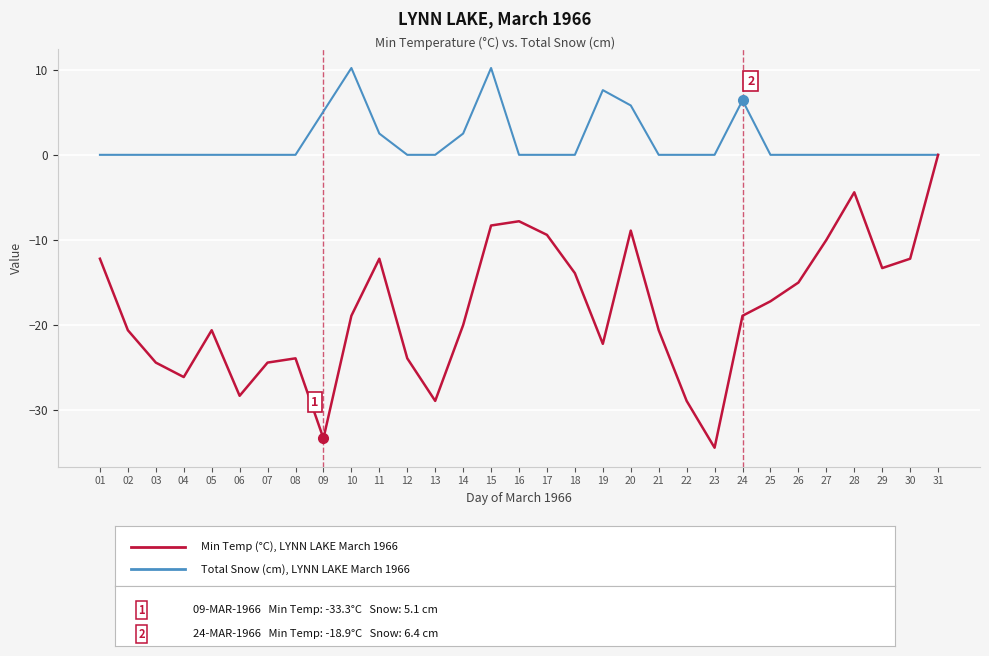

What is the greatest value displayed?

10.2